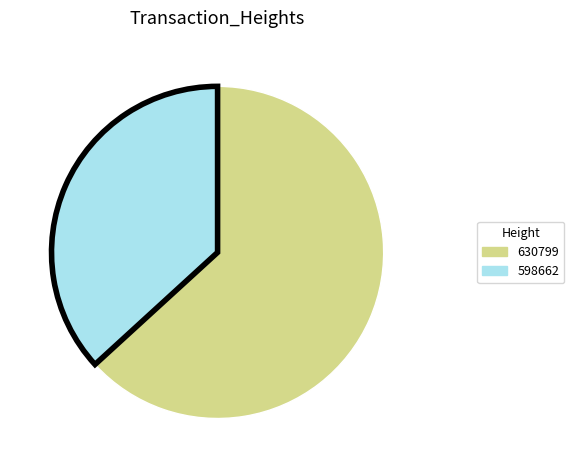

Which category has the biggest portion of the pie?

630799